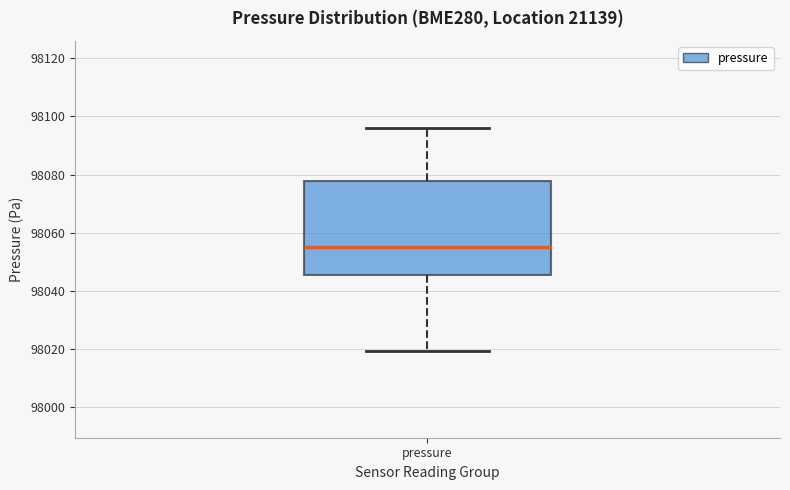

Read this box plot against the y-axis: the position of the median line, the range covered by the box, and the ends of both whiskers. The values are not printed on the chart, so give them approximately, as read against the axis.

median 98056, box 98046 to 98078, whiskers 98020 to 98096